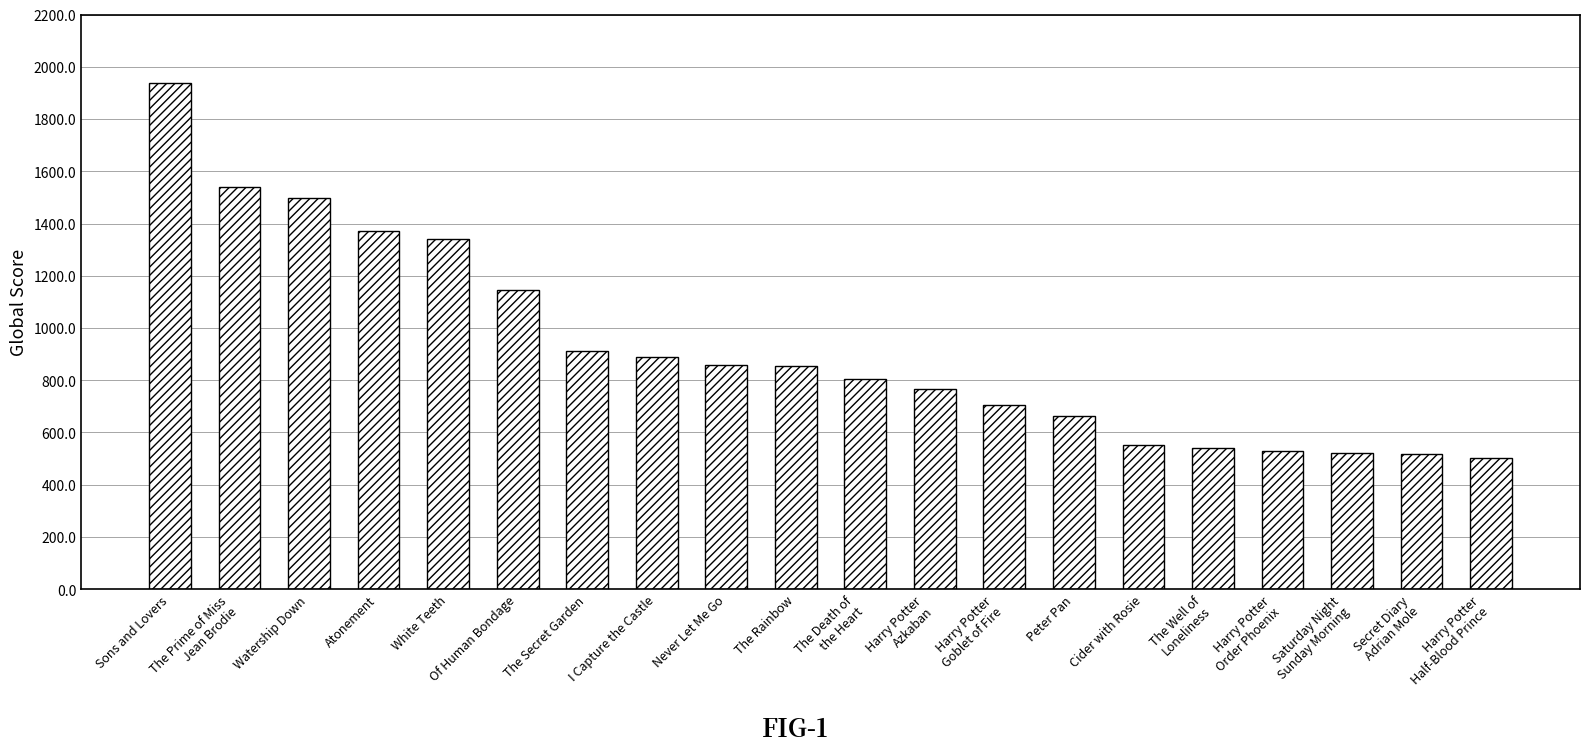

What is the label of the 14th bar from the left?

Peter Pan